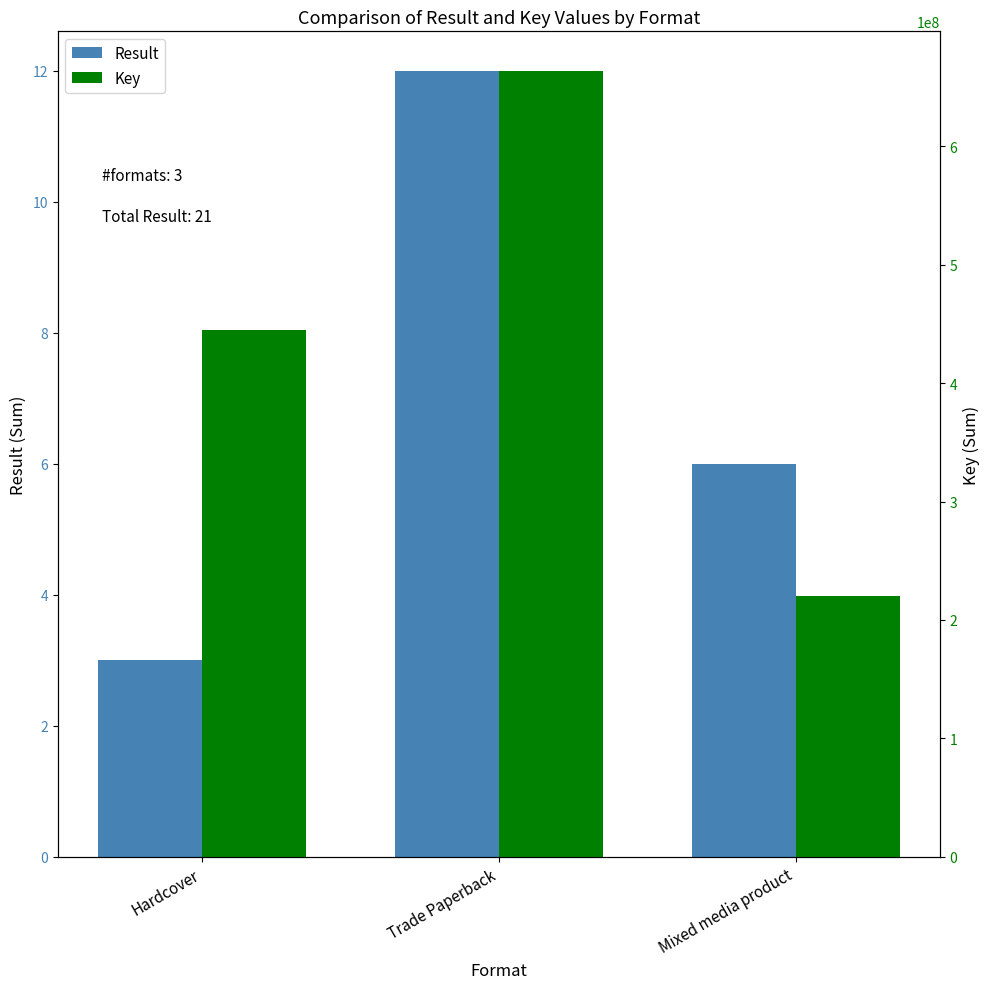

Rank the series by their maximum value, from lowest to highest.

Result, Key